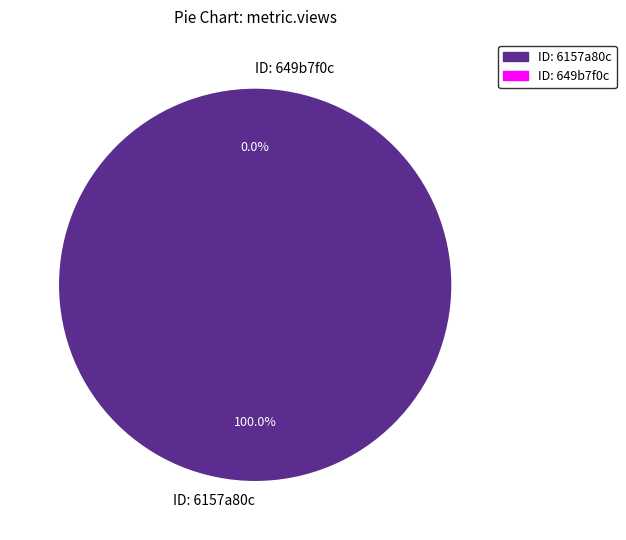

Do 649b7f0c078190f89ae77189 and 6157a80c0781900694c0637f together represent more than half of the pie?

Yes